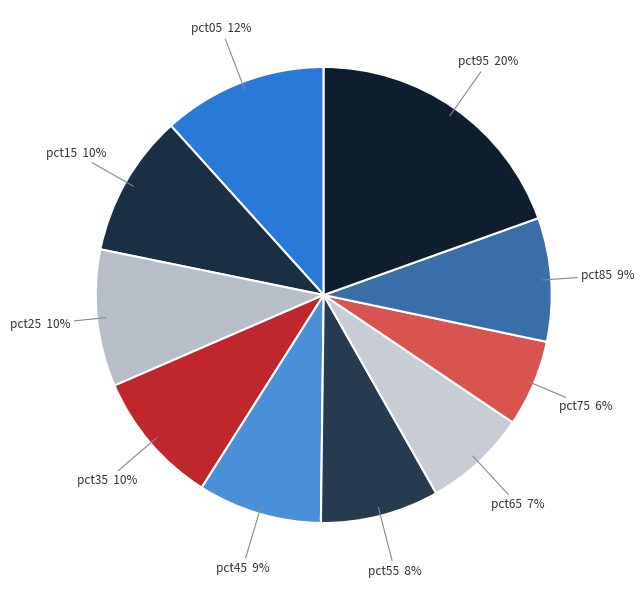

To the nearest percent, what is the difference between the pct15 and pct45 slice percentages?

1%